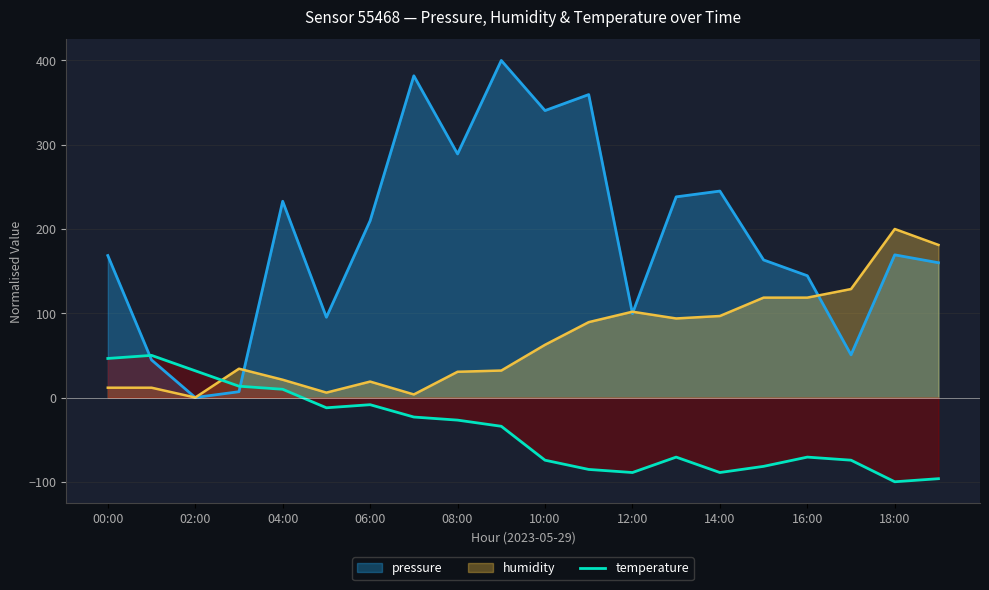

Does the chart display data point markers on the line(s)?

No